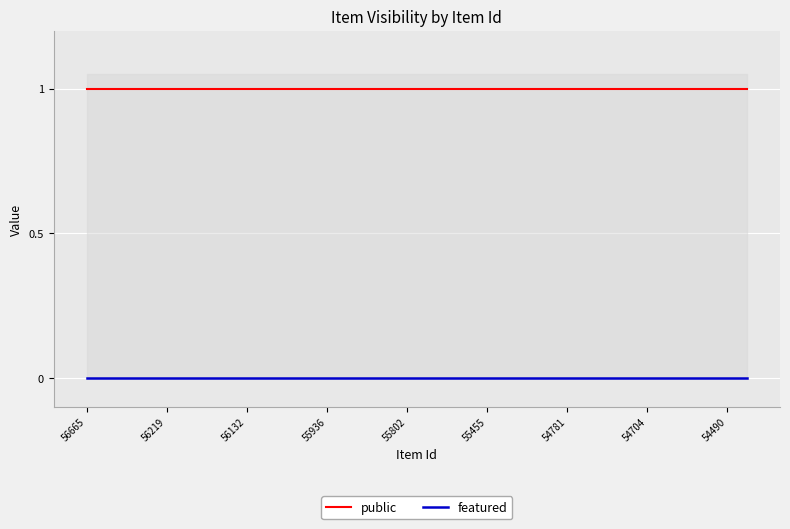

Which series has the largest range (max minus min)?

public